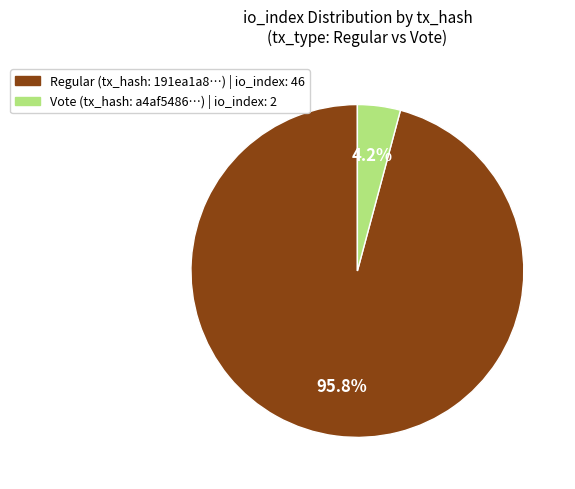

Does any single category account for the majority?

Yes